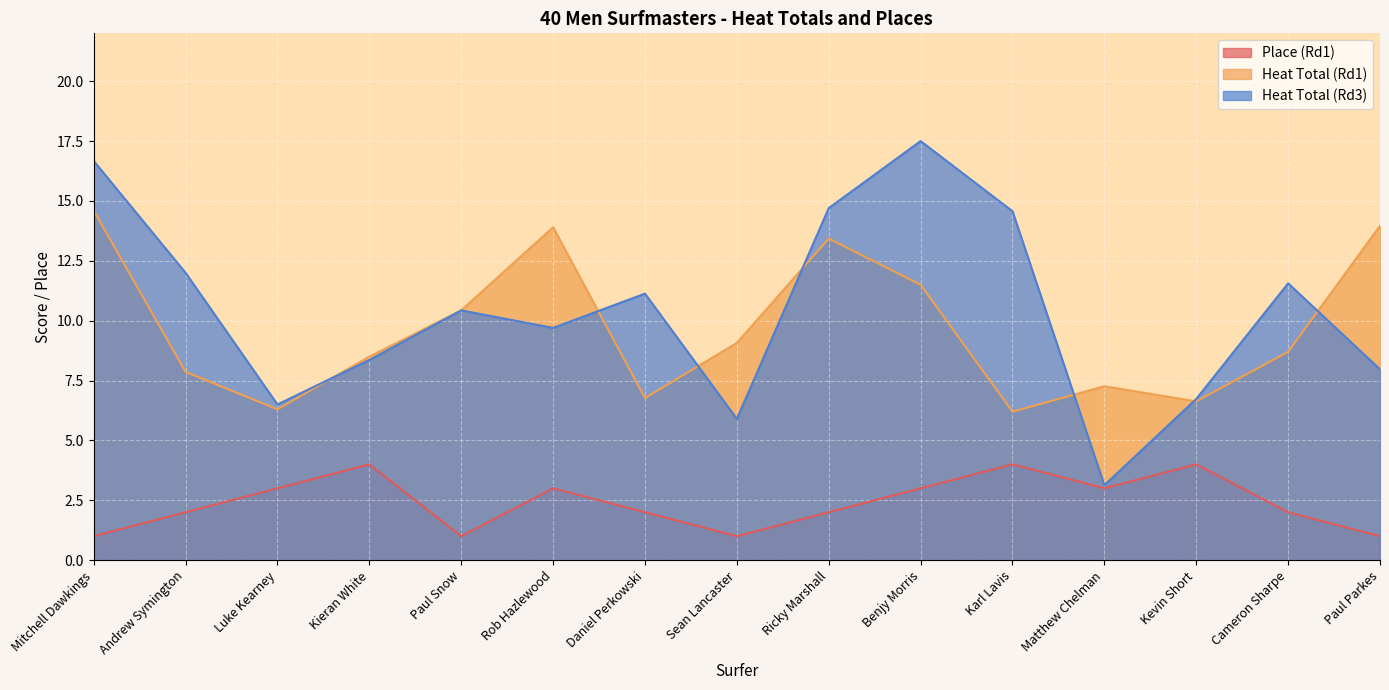

True or false: Place (Rd1) and Heat Total (Rd3) cross at least once.

False